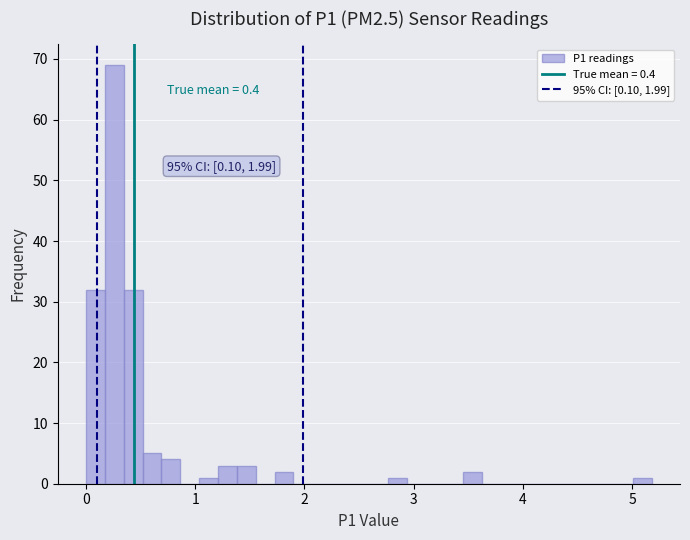

Around what value on the x-axis is the tallest bar? Give the approximate position of its centre, as read against the axis.

0.3